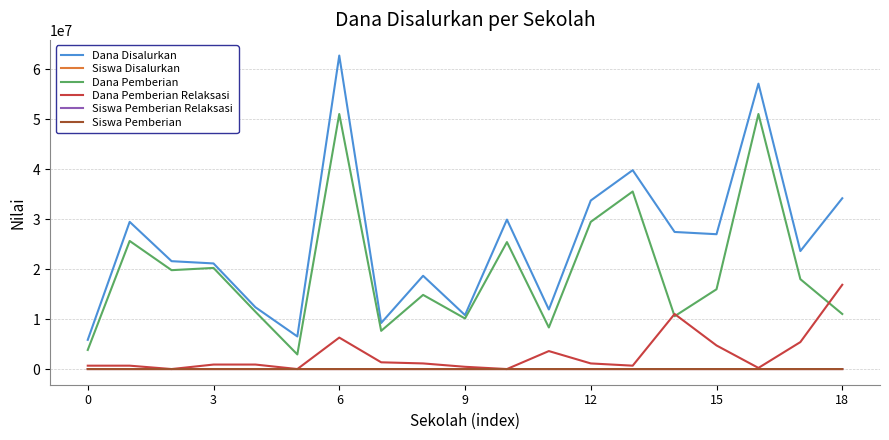

Which series has the largest range (max minus min)?

Dana Disalurkan